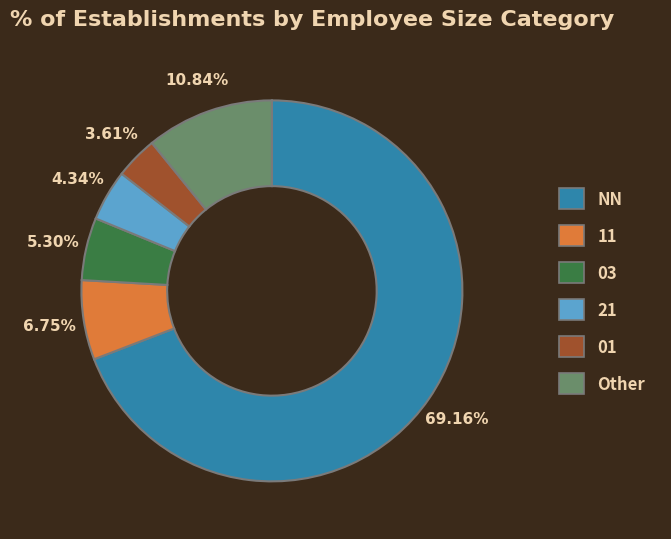

Rank the categories by value from lowest to highest.

01, 21, 03, 11, Other, NN